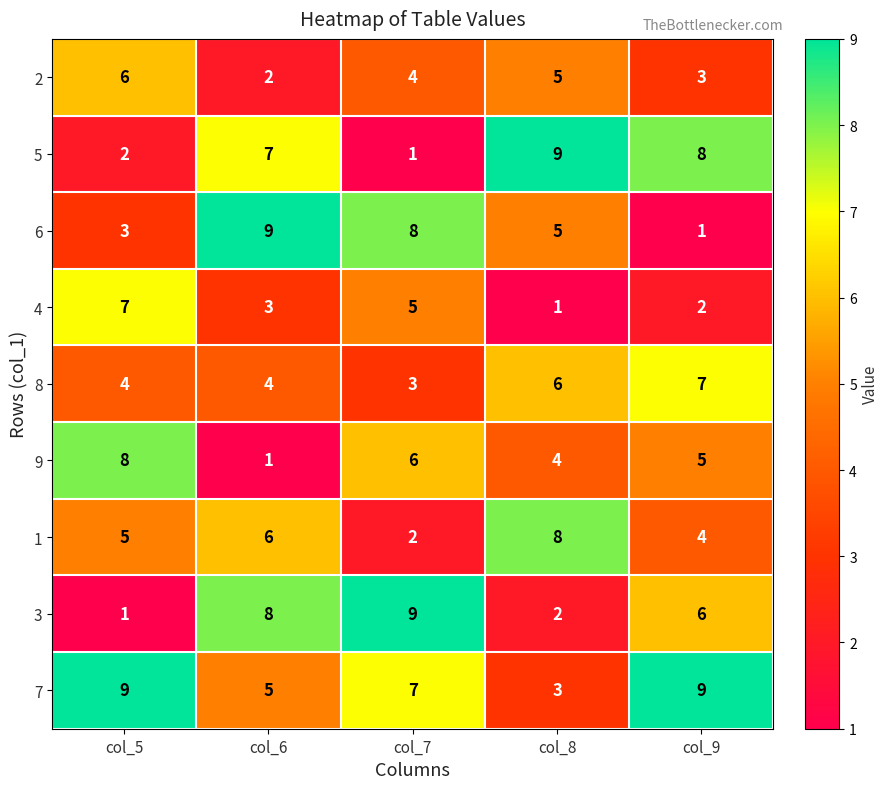

The 2 series shows 3 at col_6. True or false?

False